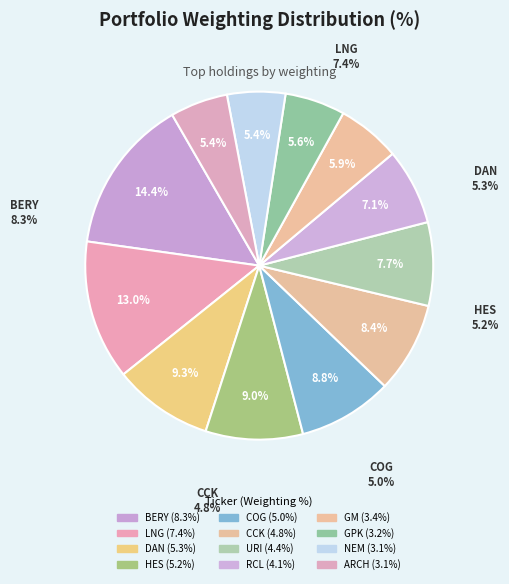

Combined, do GPK and HES account for over 50%?

No